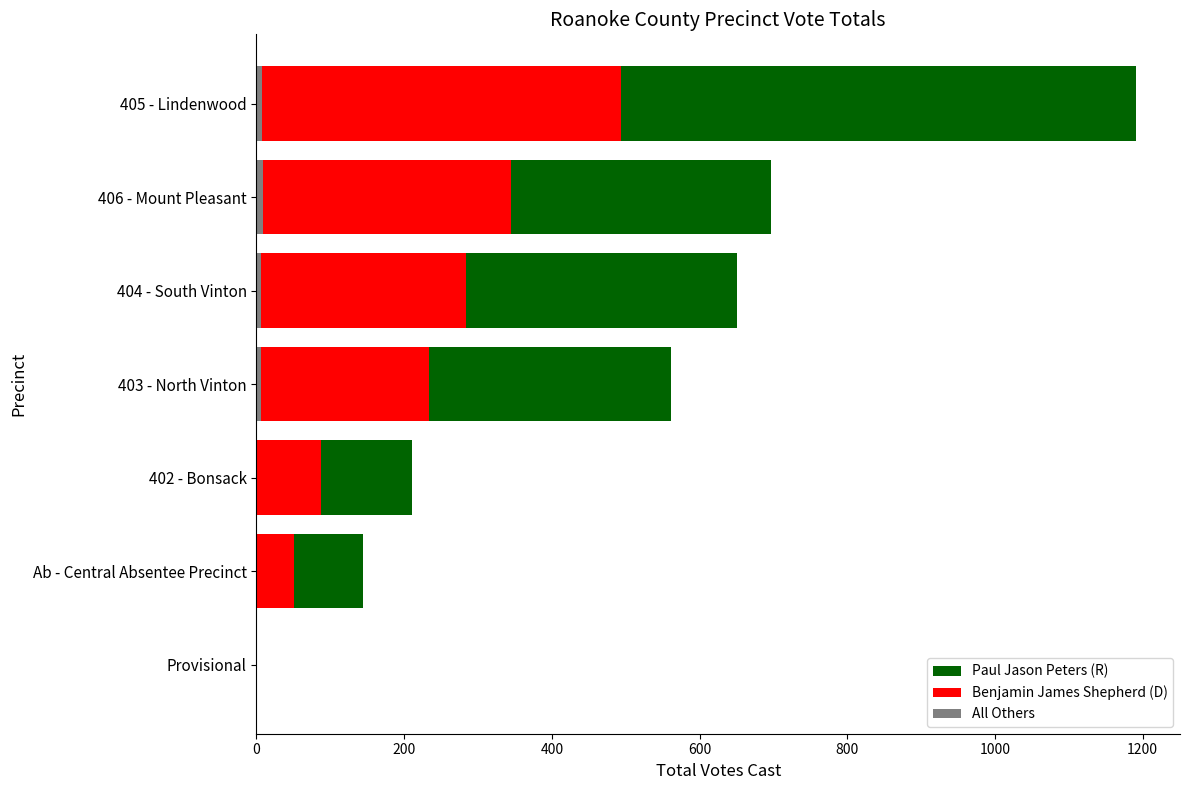

True or false: Benjamin James Shepherd (D) has a value of 493 at 405 - Lindenwood.

True